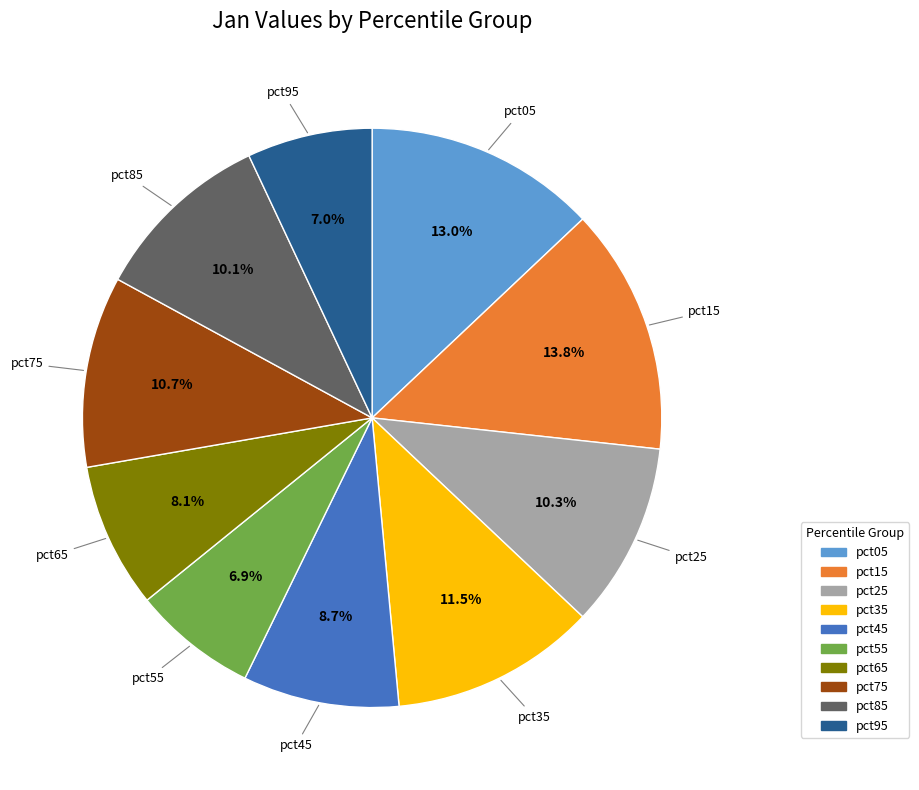

How much of the chart is everything except pct15?

86.2%